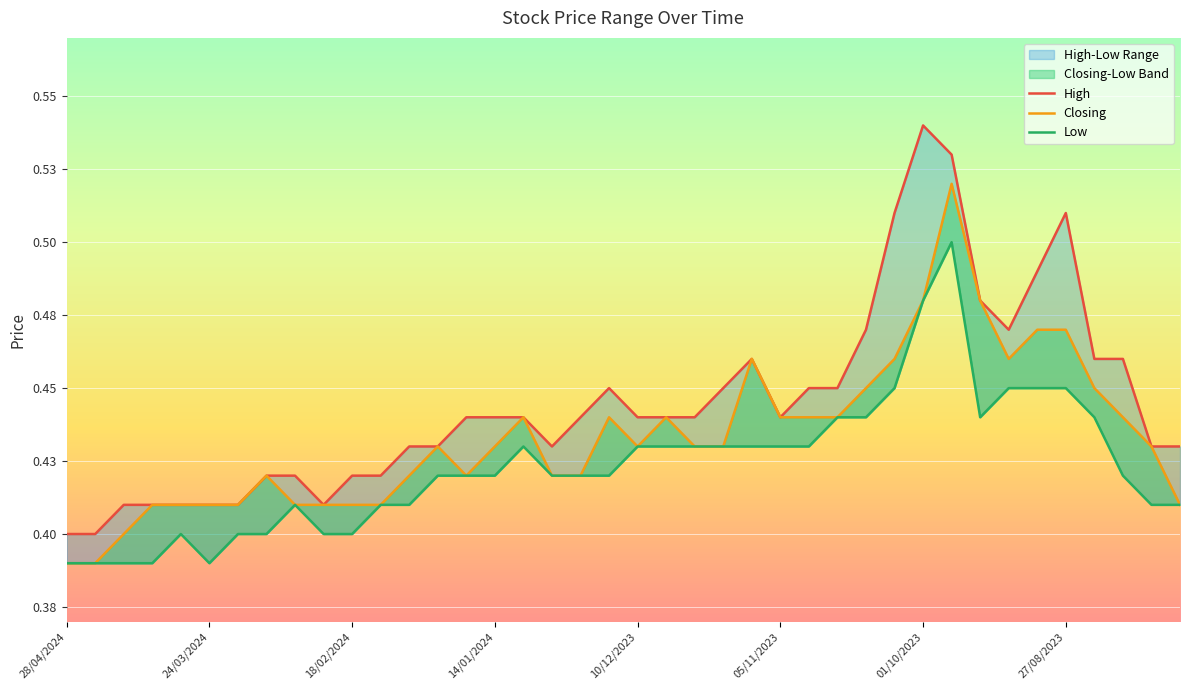

Which series has the largest total across all categories?

High